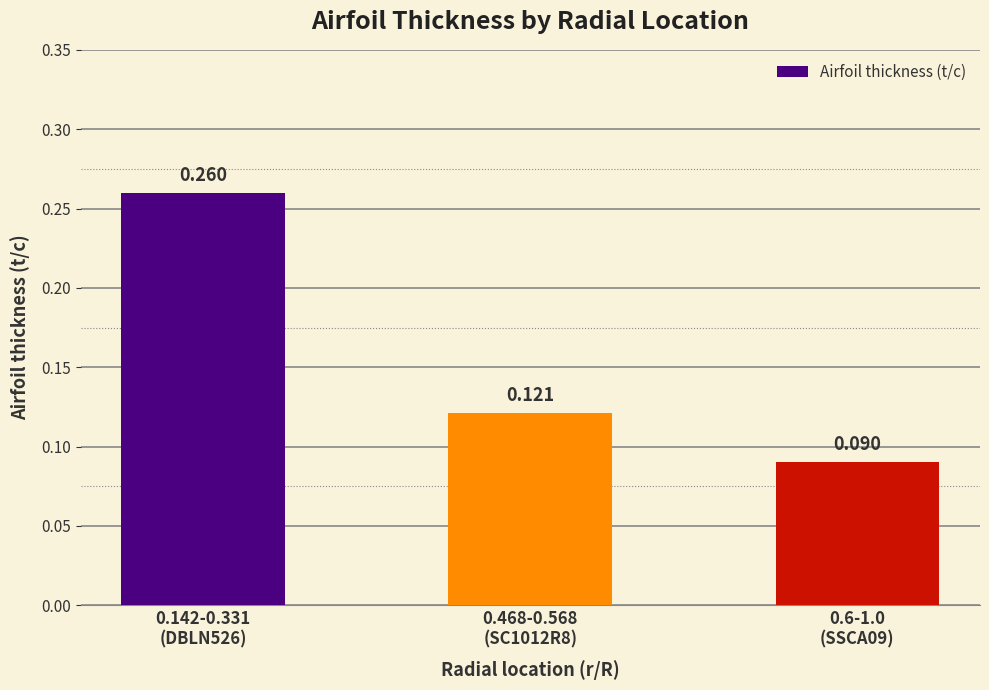

What is the label of the 1st bar from the right?

0.6-1.0
(SSCA09)